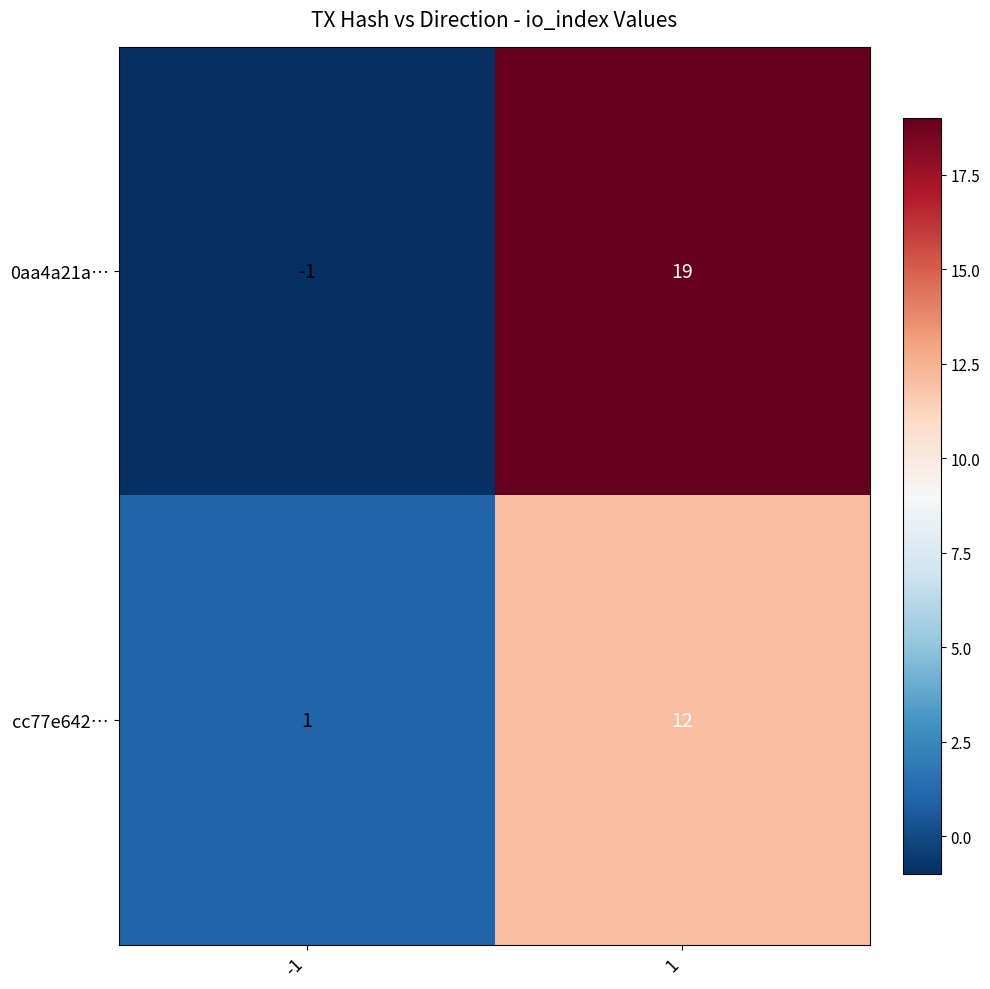

Which category has the lowest value across all series?

-1